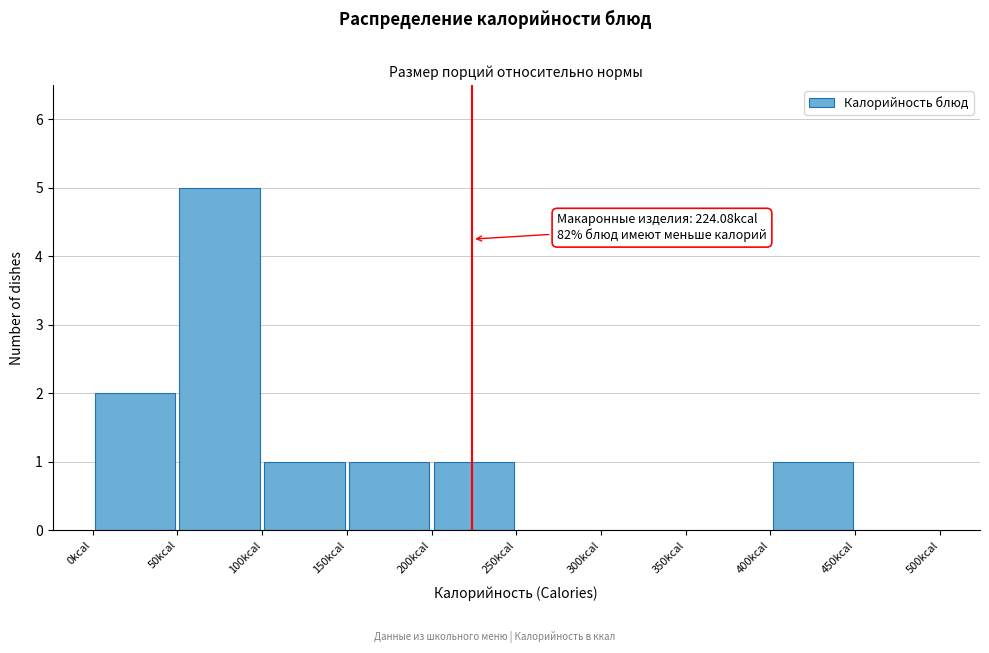

Which range on the x-axis has the tallest bar?

50 to 100